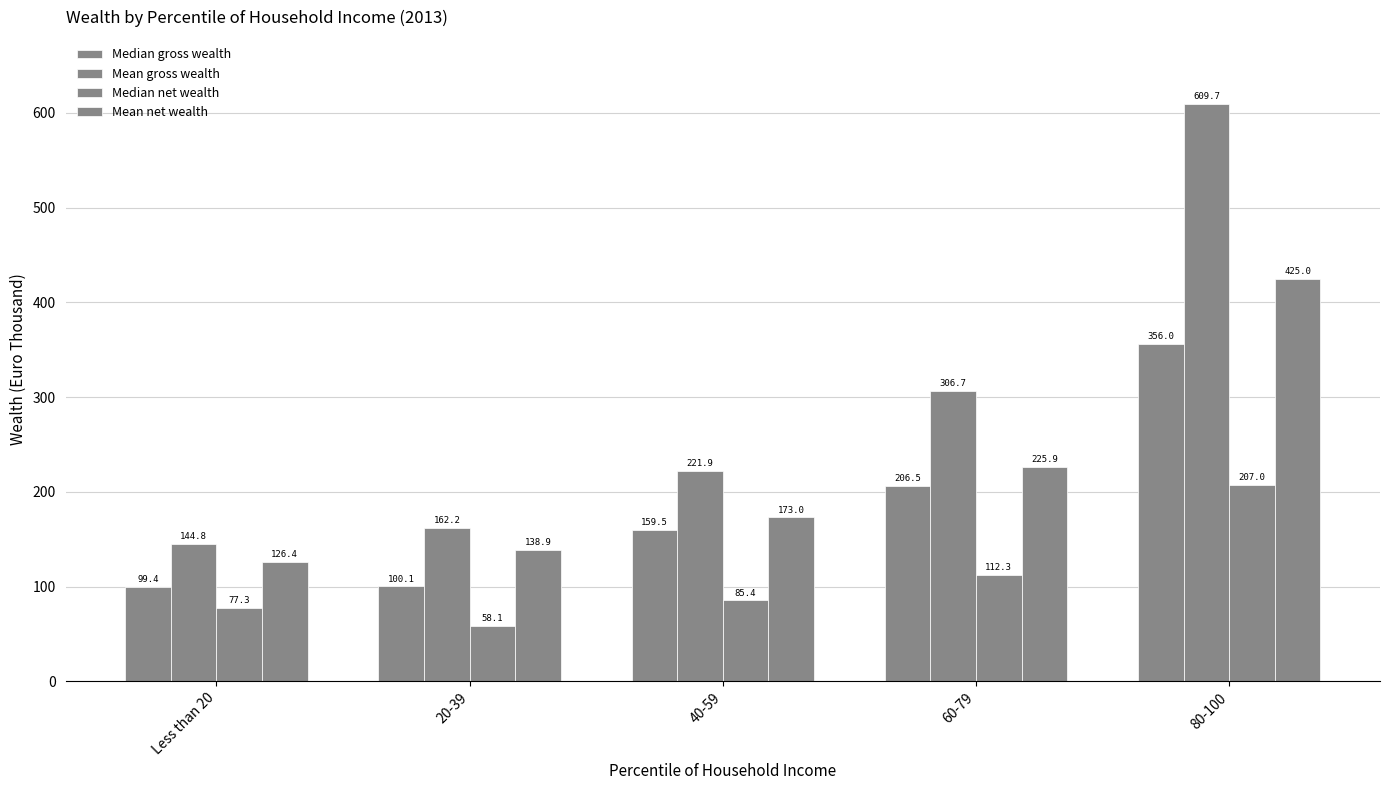

How many bars are there in each group?

4